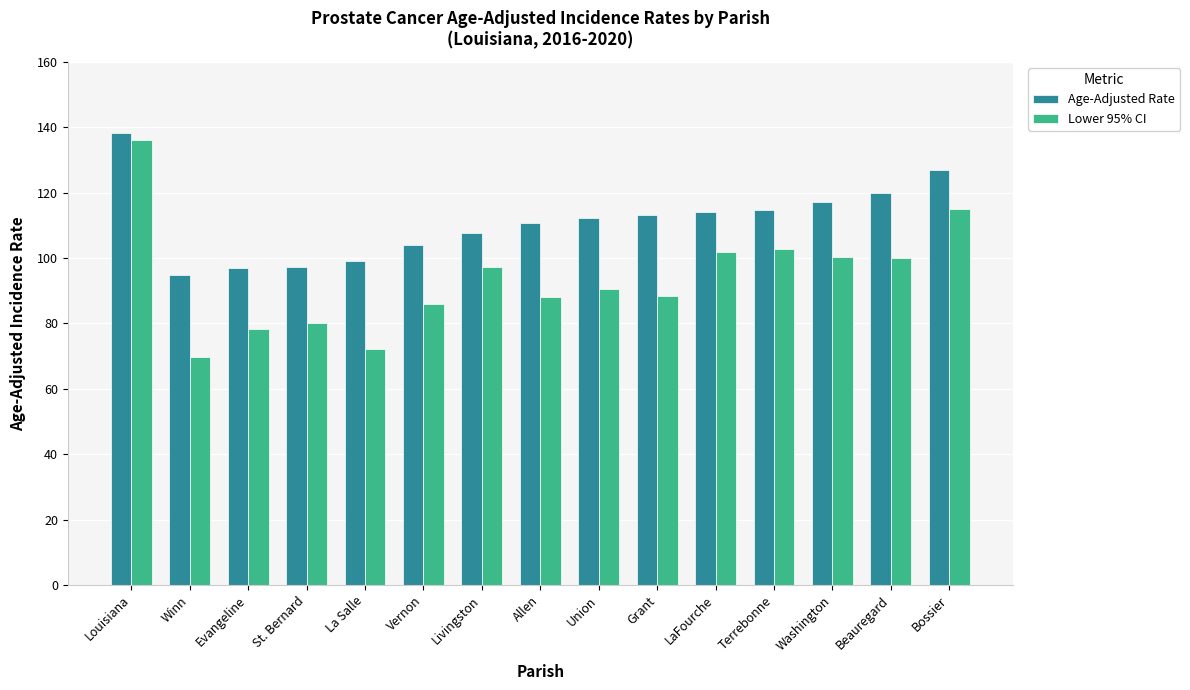

What is the sum of the Lower 95% CI values at Evangeline and St. Bernard?

158.2